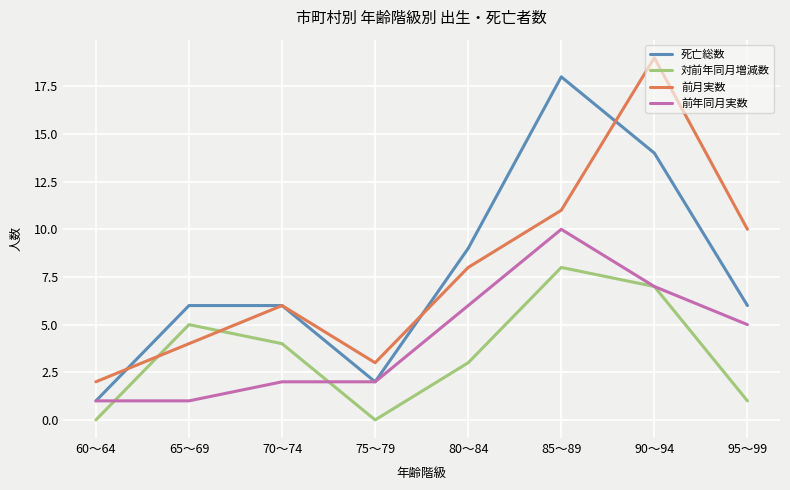

At 80～84, list the series in order from smallest to largest.

対前年同月増減数, 前年同月実数, 前月実数, 死亡総数